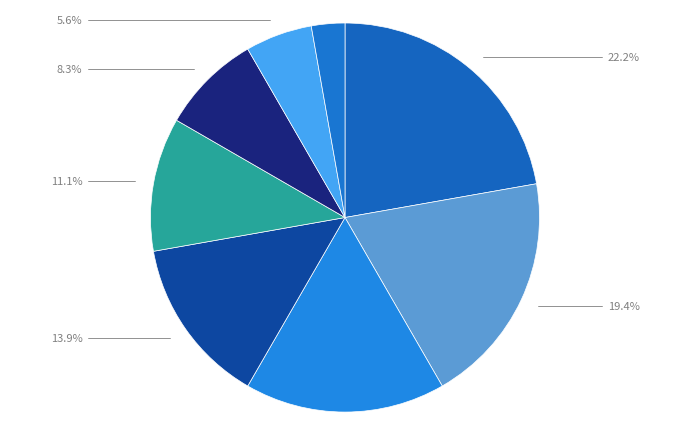

How many slices are in this pie chart?

8